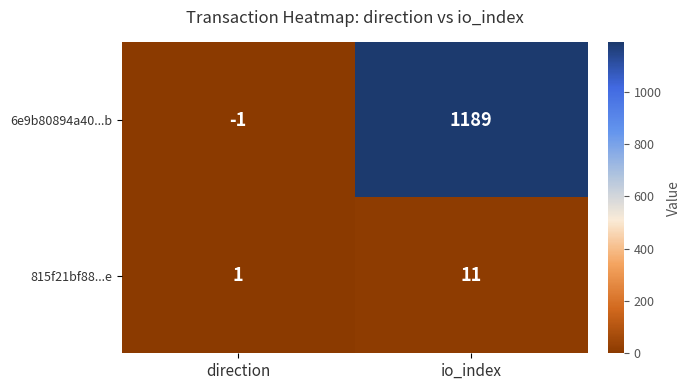

Rank the series at io_index from highest to lowest value.

6e9b80894a40...b, 815f21bf88...e